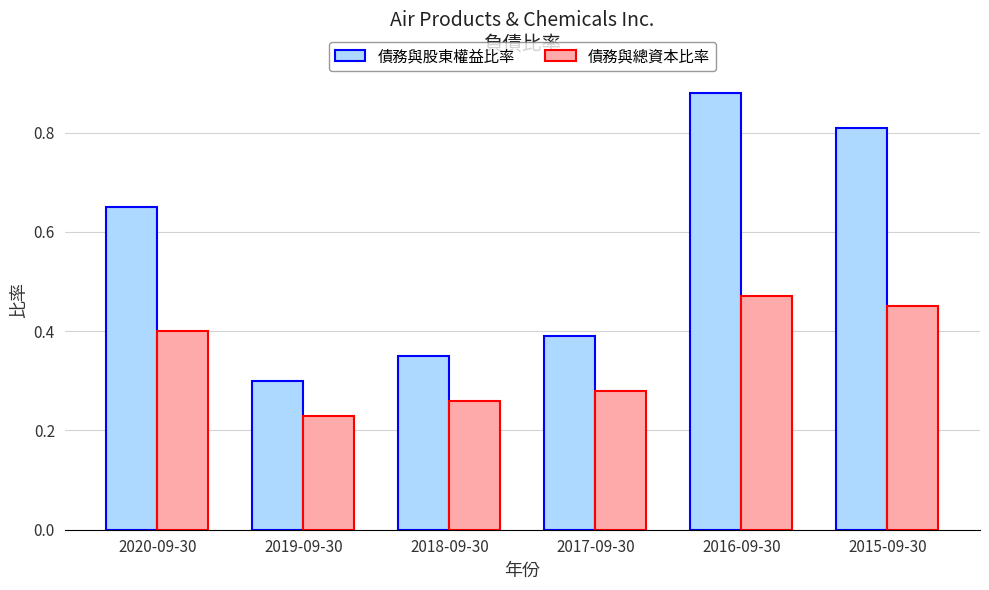

Which category has the lowest value in the 債務與總資本比率 series?

2019-09-30